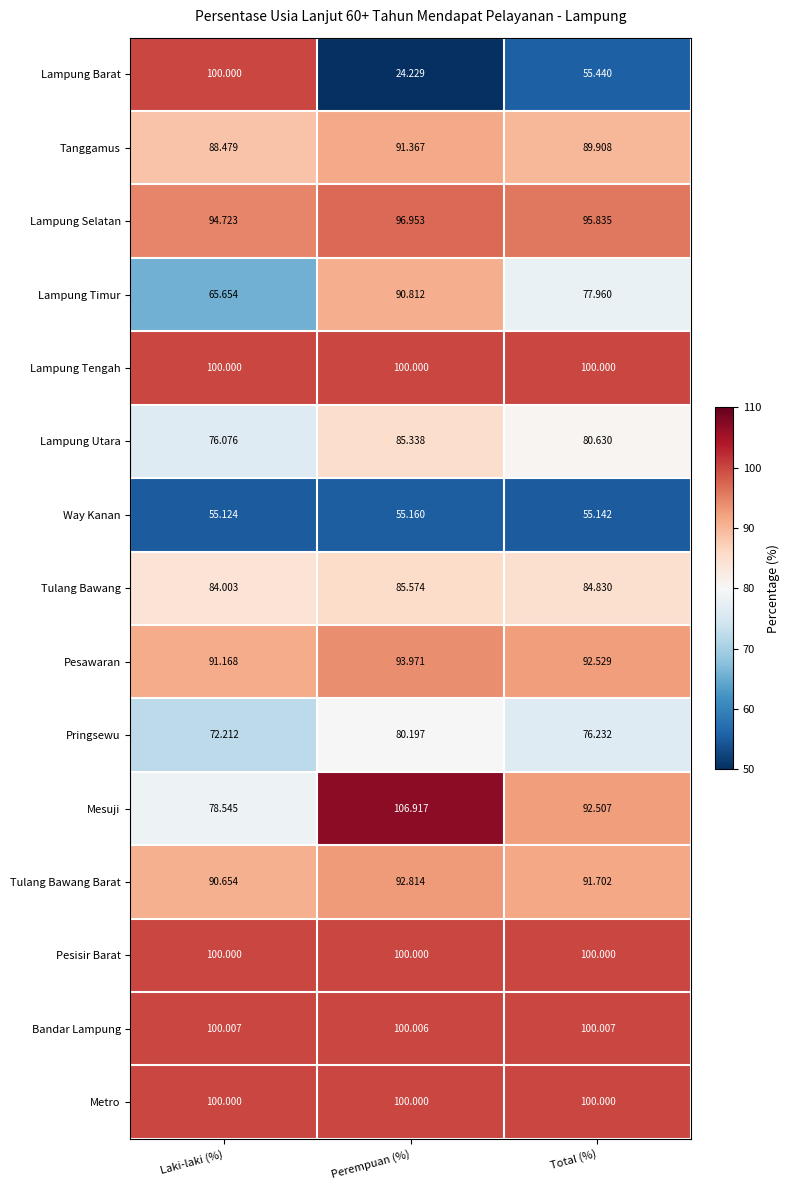

Which label corresponds to the smallest value in the chart?

Perempuan (%)